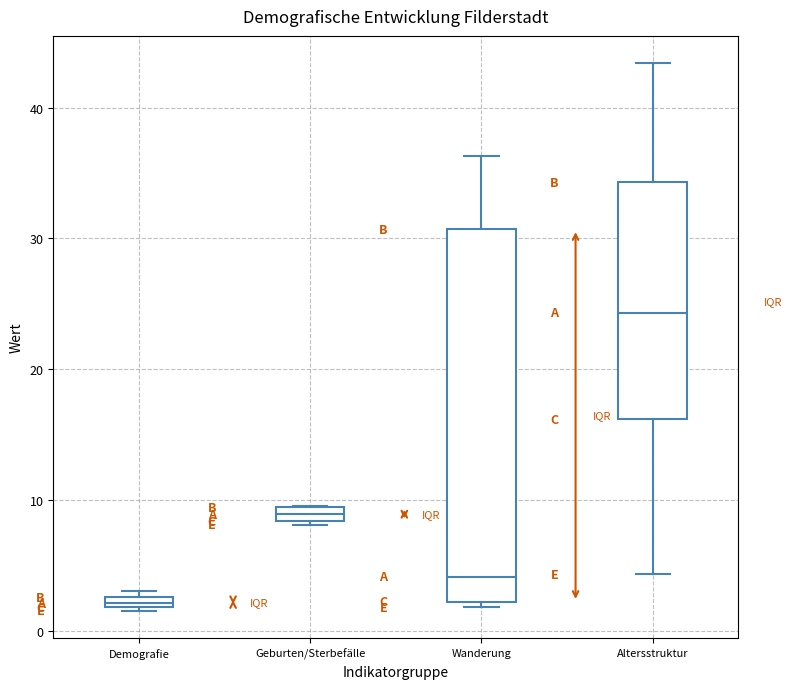

Where is the lower edge of the box for Wanderung on the y-axis? The values are not printed on the chart, so give them approximately, as read against the axis.

2